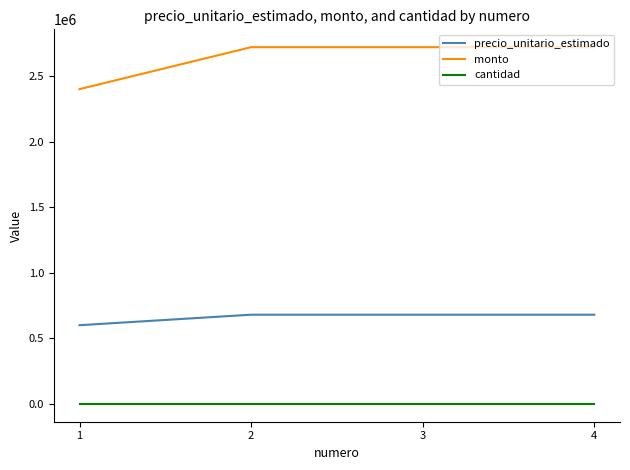

Is it true that monto equals 2720000 at 3?

True